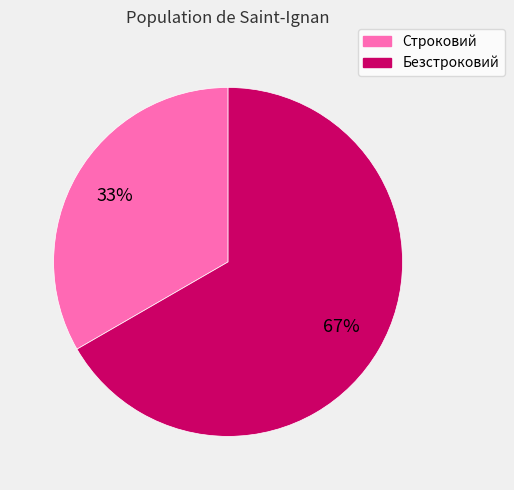

Does Строковий account for over 50% of the chart?

No